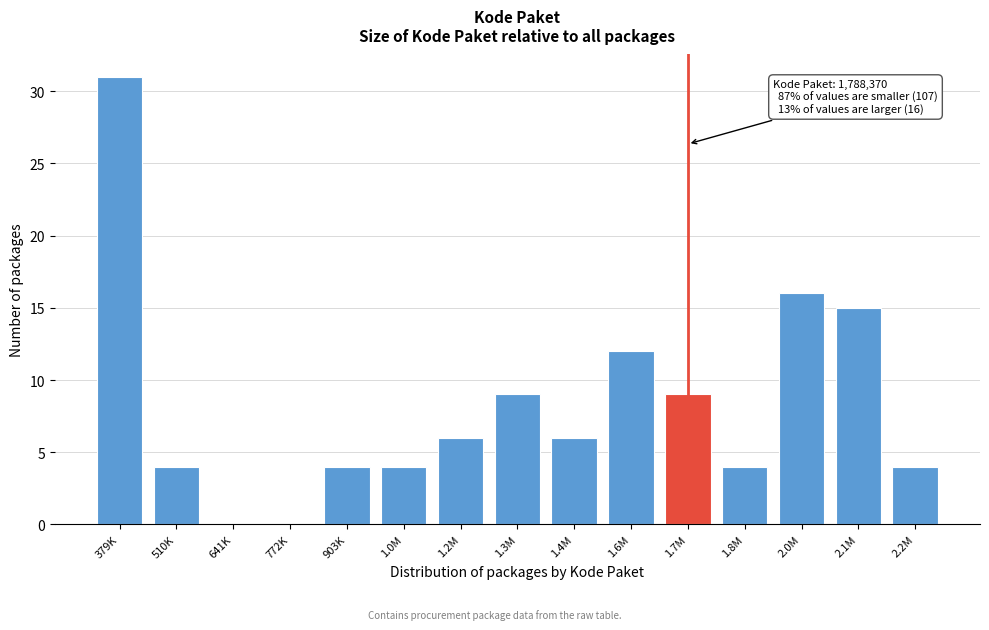

Reading left to right, transcribe all the data shown in this chart.

379K=31	510K=4	641K=0	772K=0	903K=4	1.0M=4	1.2M=6	1.3M=9	1.4M=6	1.6M=12	1.7M=9	1.8M=4	2.0M=16	2.1M=15	2.2M=4